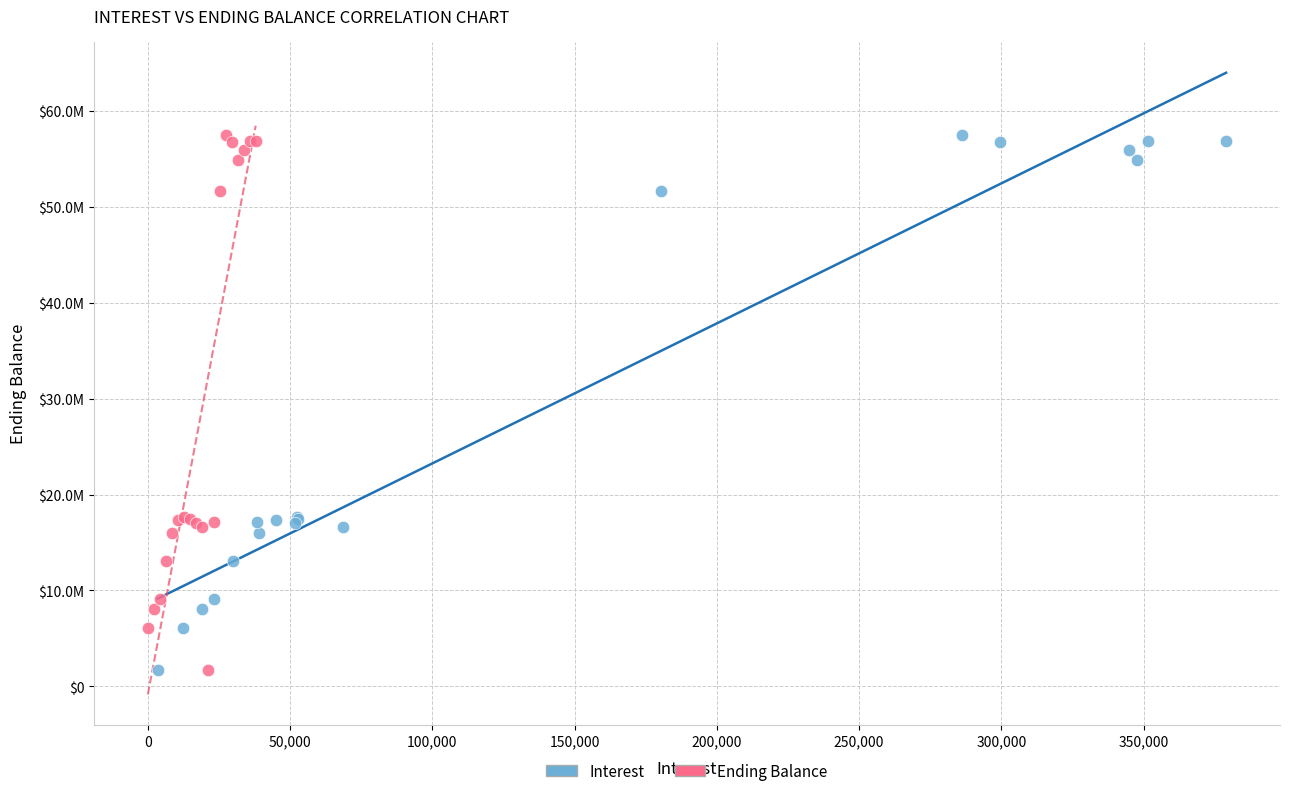

What are all the series names shown in the legend?

Interest, Ending Balance